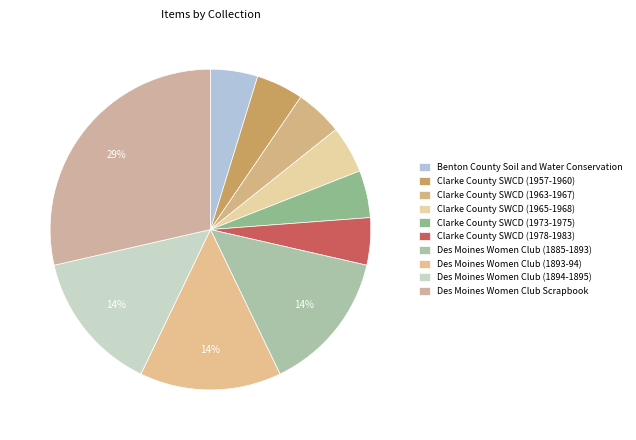

Which category has the biggest portion of the pie?

Des Moines Women Club Scrapbook